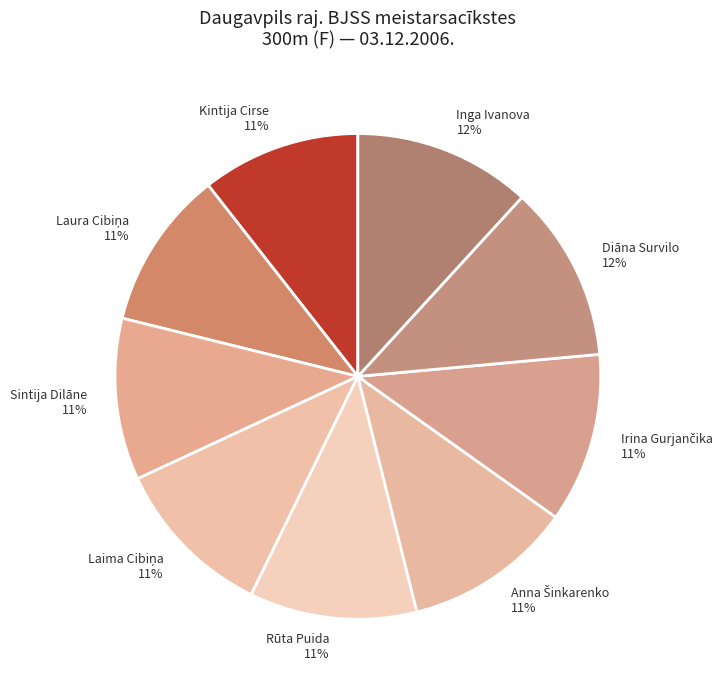

Does Diāna Survilo represent more than half of the total?

No